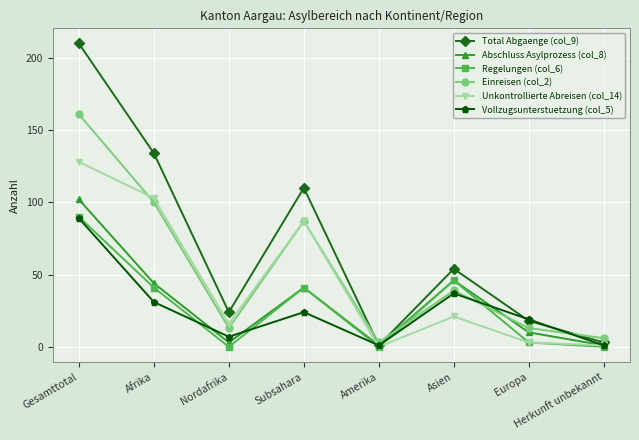

What is the maximum value shown in the chart?

210